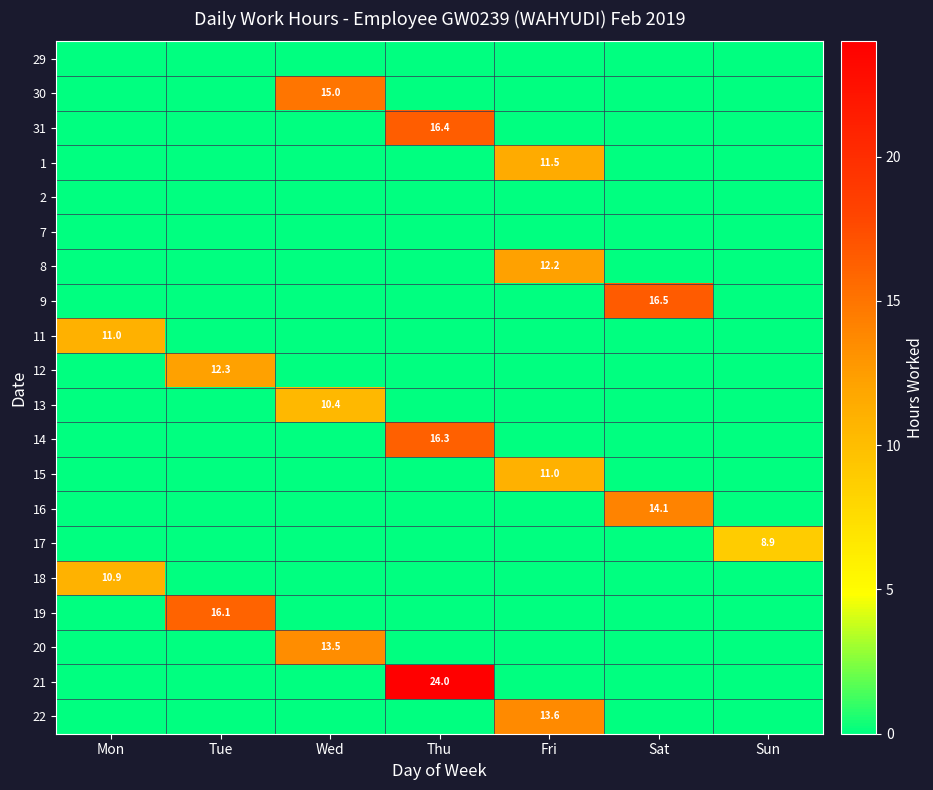

Between Tue and Sun, which is larger?

Tue